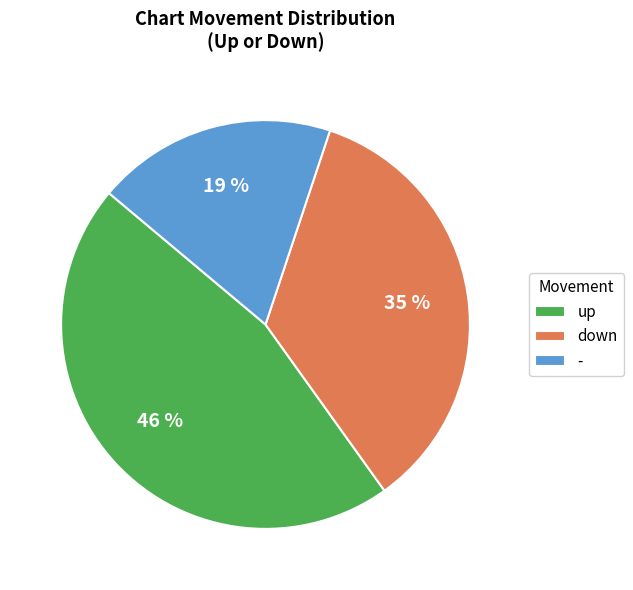

Is down the majority of the pie?

No